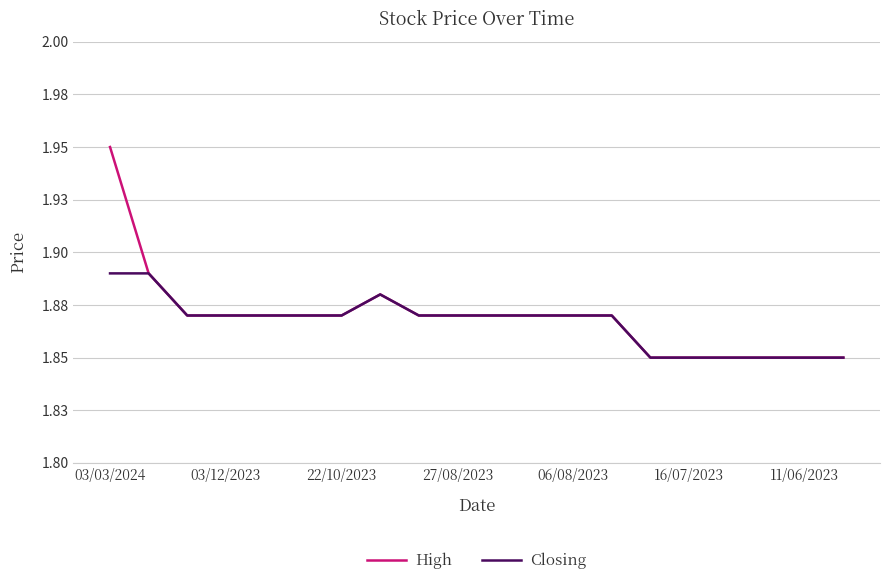

Rank the series by their average value, from lowest to highest.

Closing, High